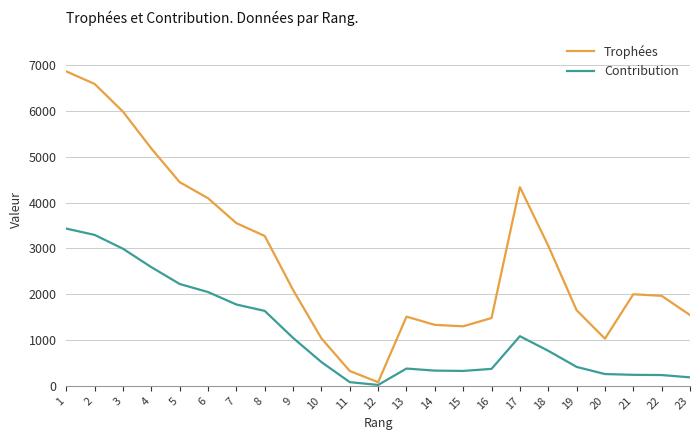

Which series has the largest range (max minus min)?

Trophées